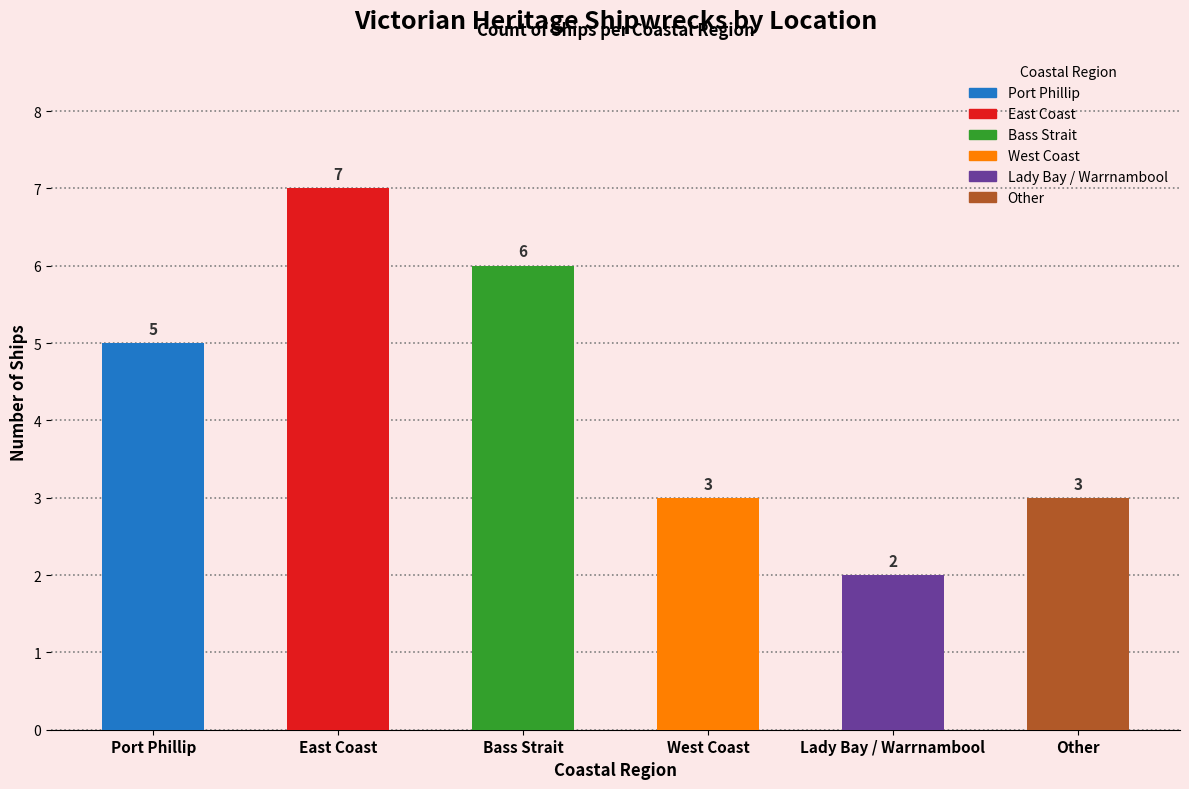

What is the change in value from Bass Strait to Lady Bay / Warrnambool?

-4